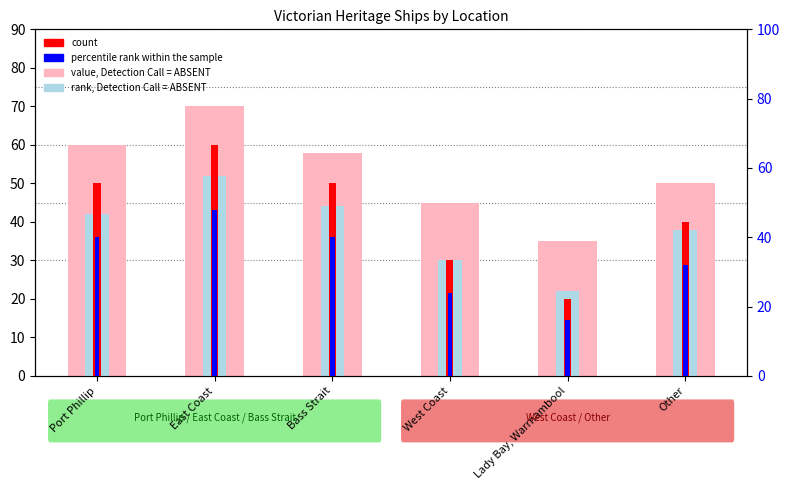

What is the average value of the percentile rank within the sample series?

33